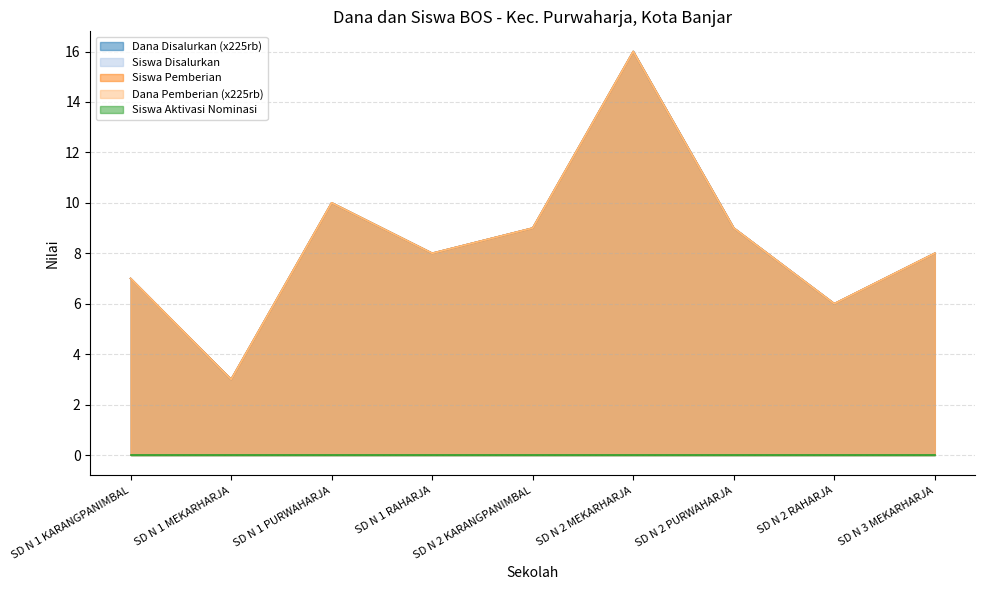

Where is the first local minimum for Siswa Disalurkan?

SD N 1 MEKARHARJA